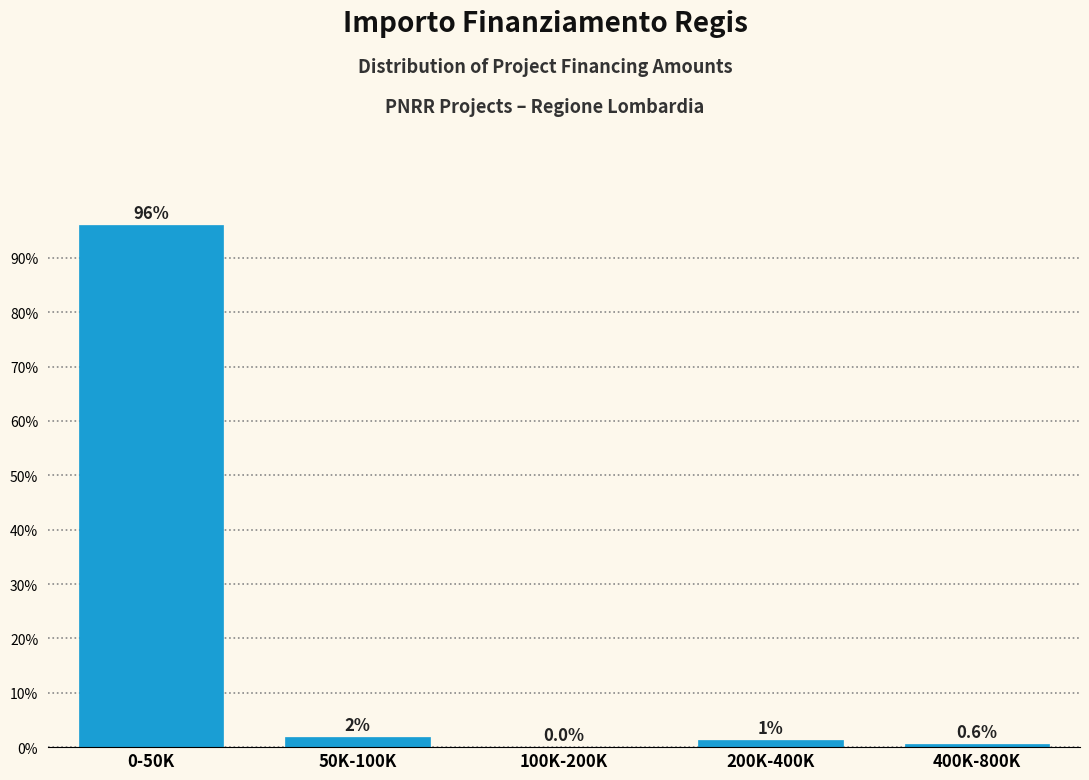

What is the sum of all values?

100.0